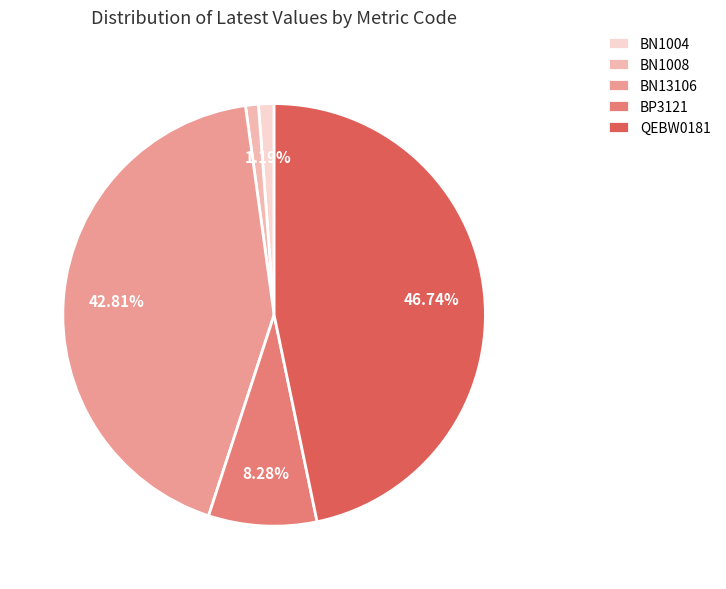

Approximately how many times larger is the value at QEBW0181 compared to BN1004?

39.3